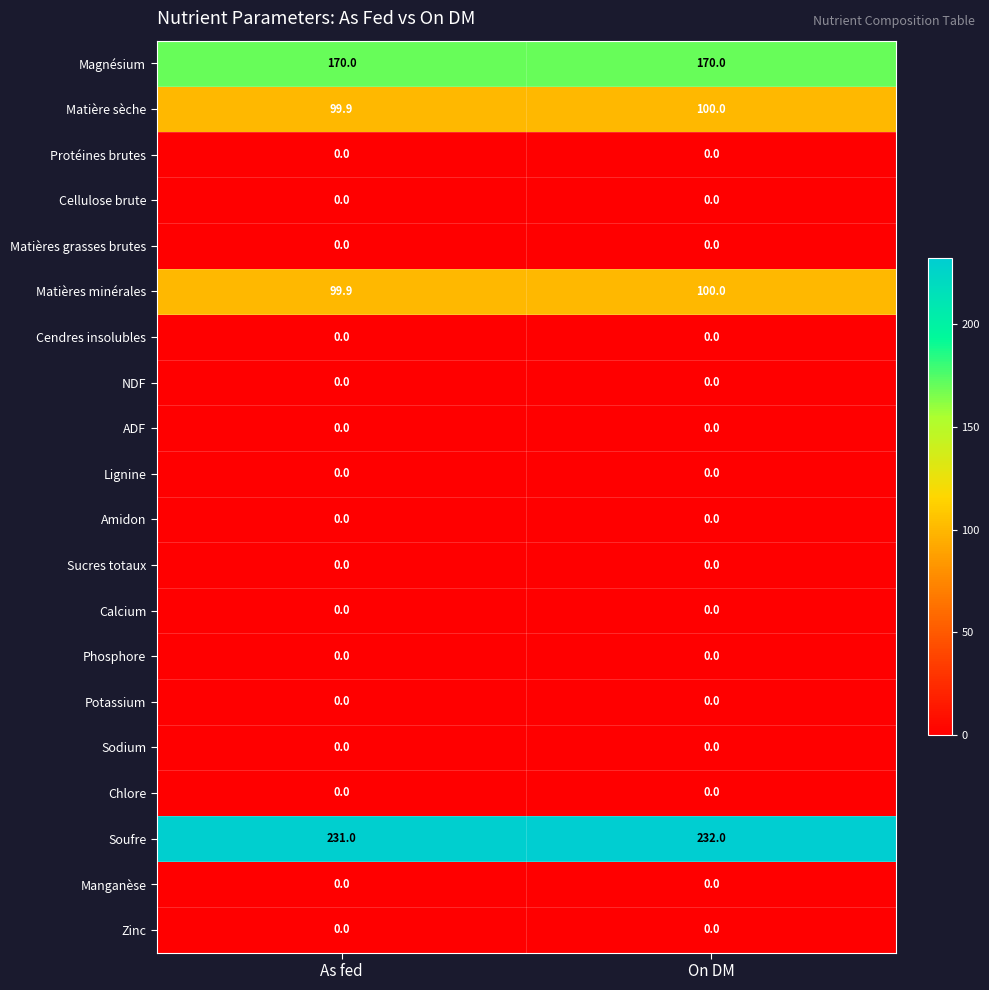

Which series has the largest total across all categories?

Soufre